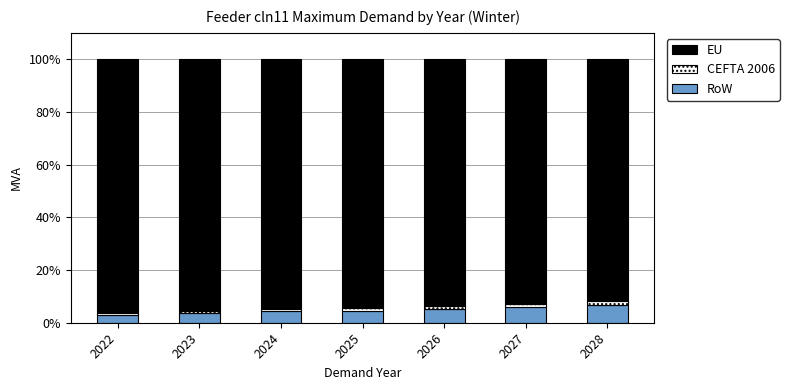

The value of RoW at 2026 is 8.9. True or false?

False